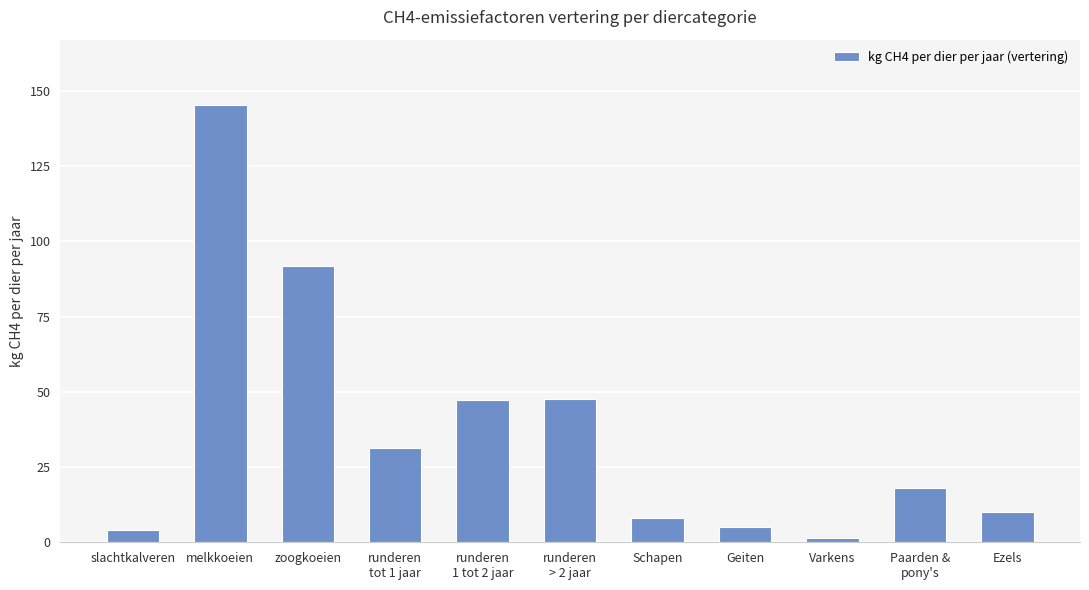

What is the change in value from Paarden &
pony's to Ezels?

-8.0